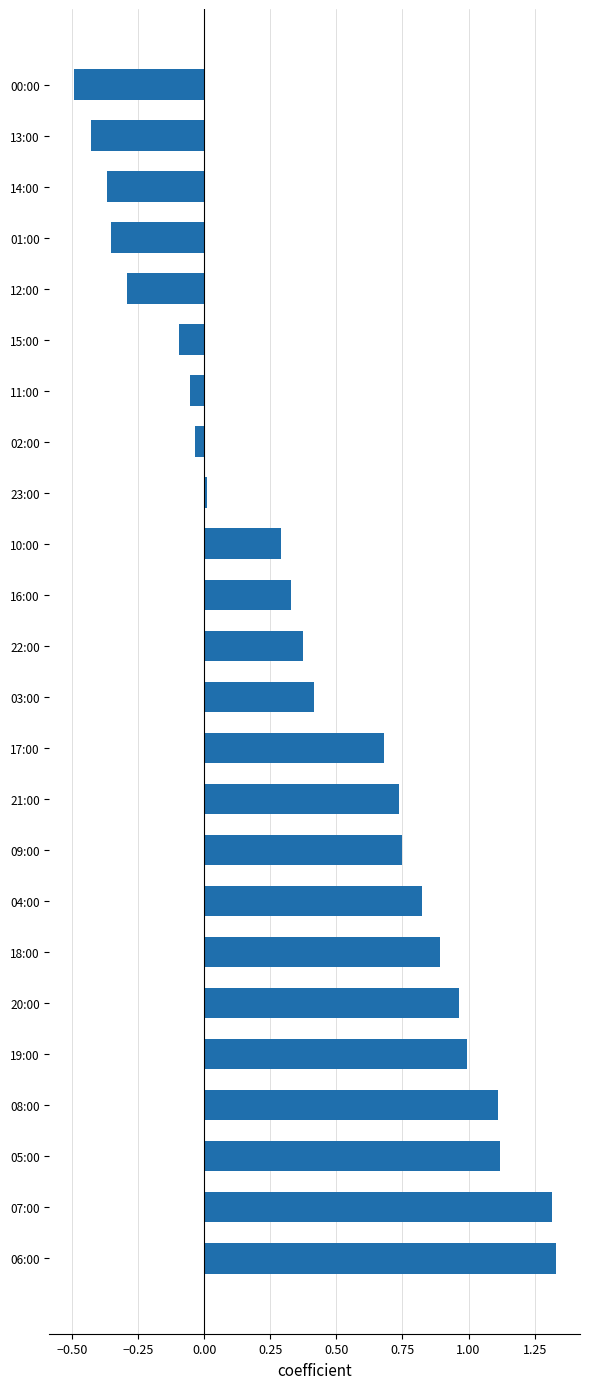

What is the change in value from 18:00 to 03:00?

-0.5